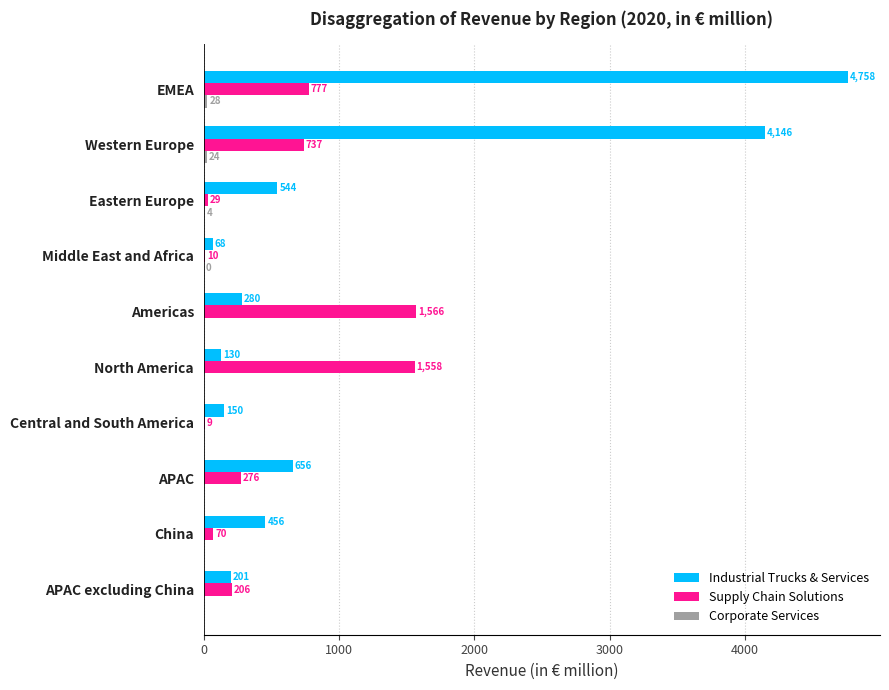

Is it true that Industrial Trucks & Services equals 68.2 at Middle East and Africa?

True